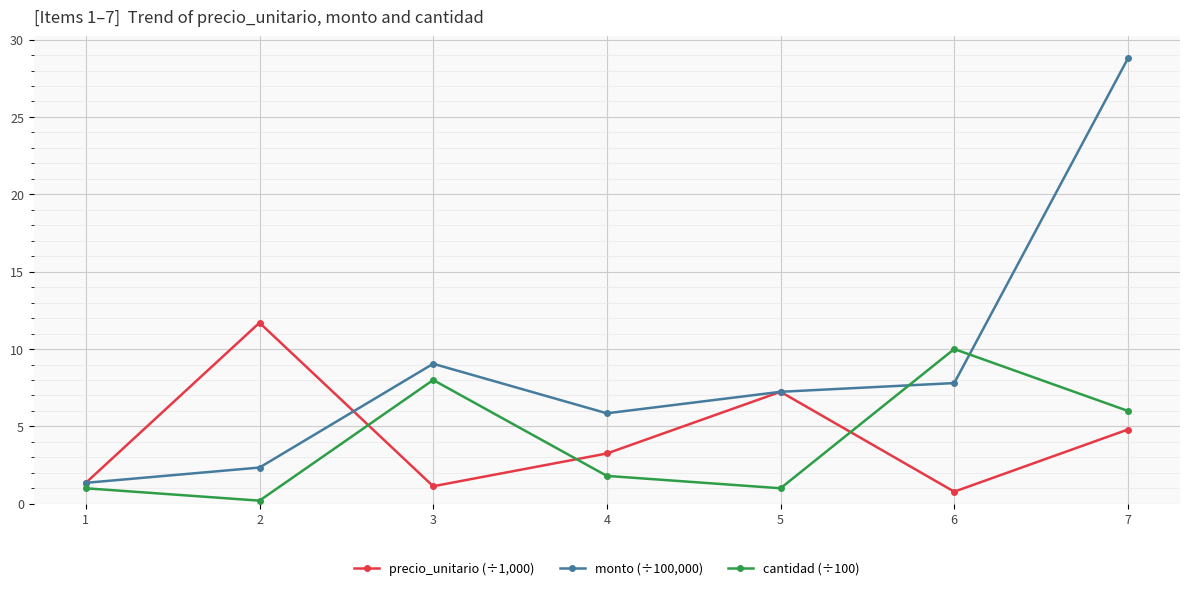

After their last crossing, which series has the higher values: monto (÷100,000) or precio_unitario (÷1,000)?

monto (÷100,000)